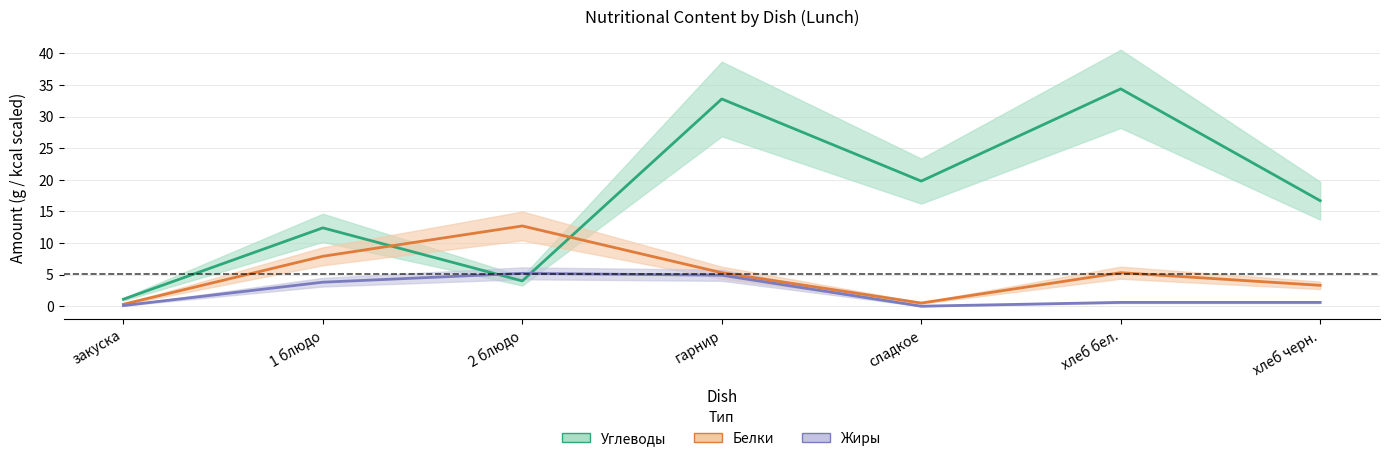

How many data points in Углеводы are less than 16?

3